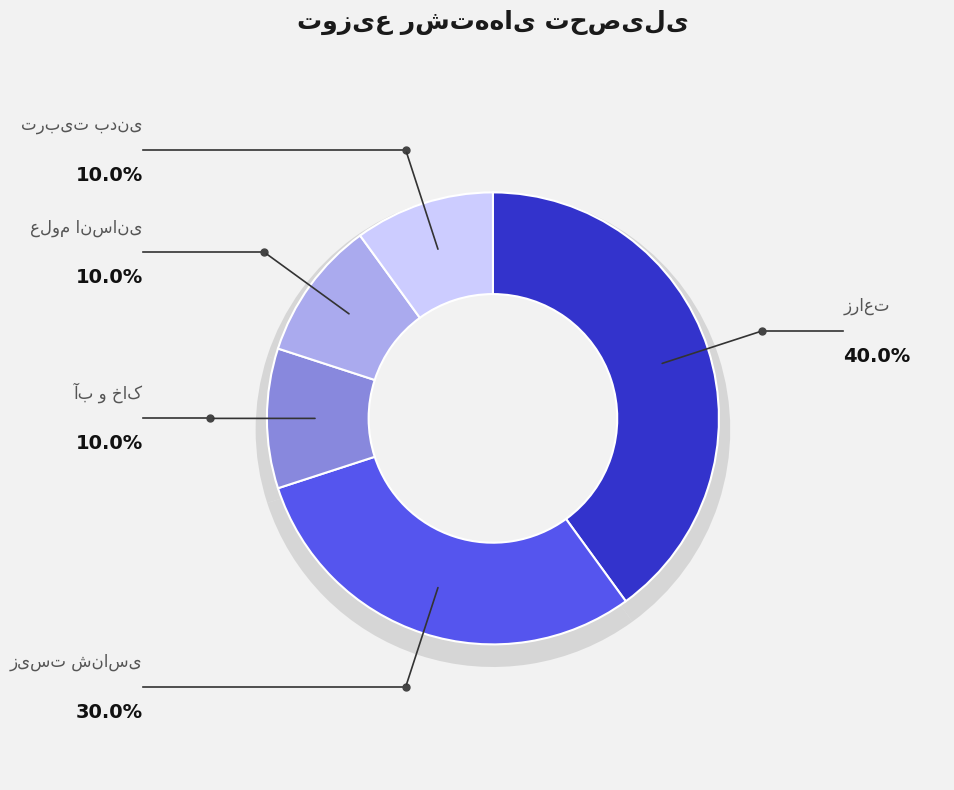

Is علوم انسانی the majority of the pie?

No